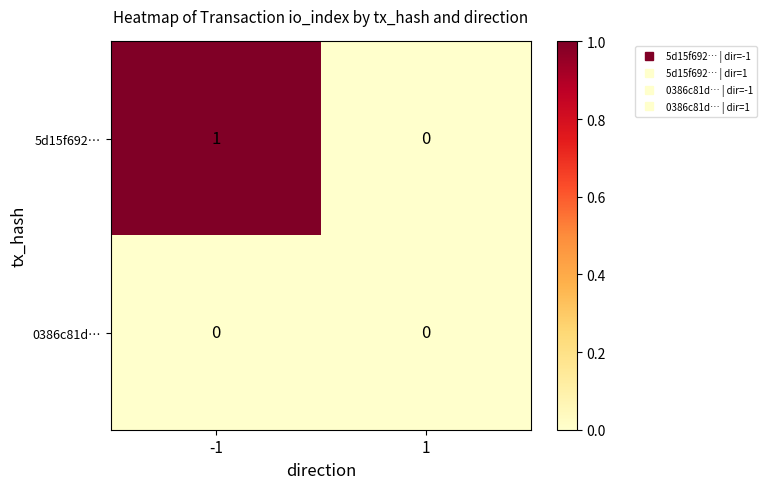

Which series has the largest total across all categories?

5d15f692…